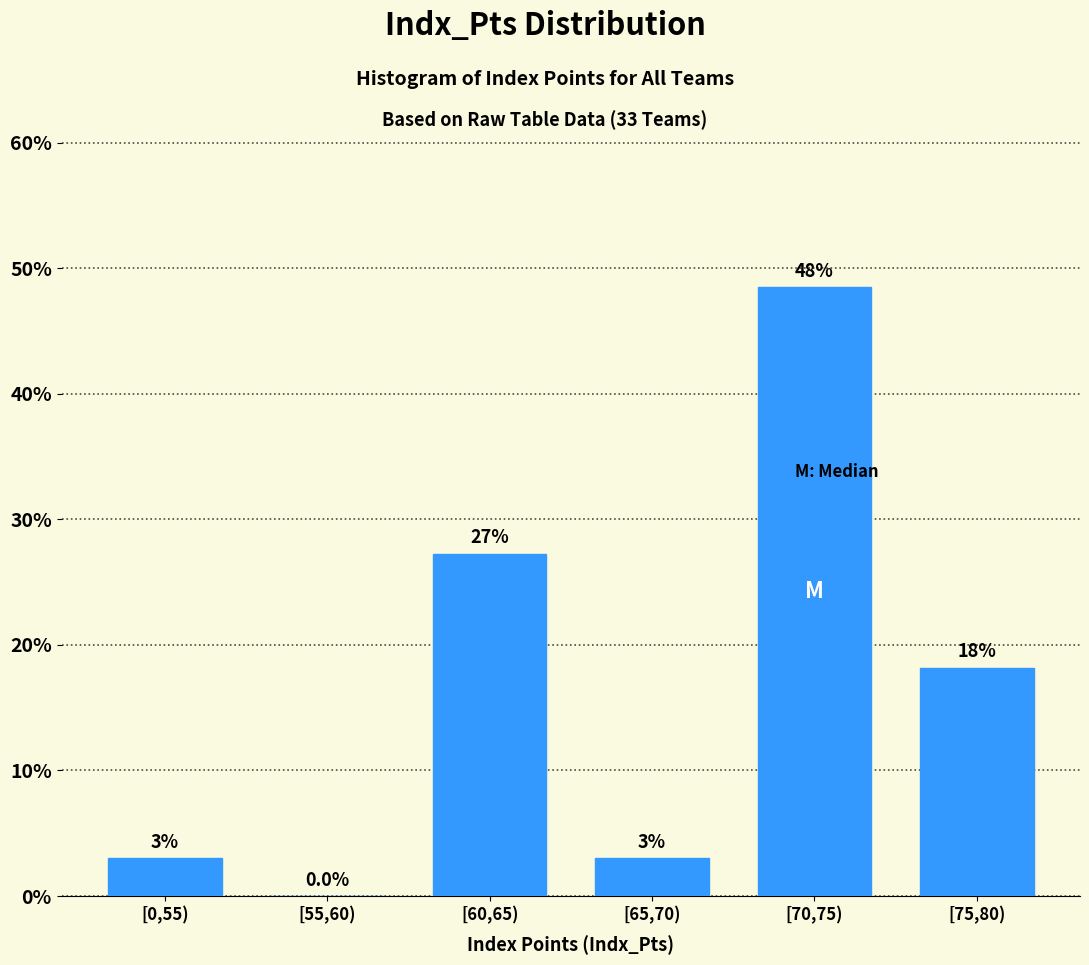

Reading right to left, extract all data points from this chart.

[75,80)=18.2	[70,75)=48.5	[65,70)=3.0	[60,65)=27.3	[55,60)=0.0	[0,55)=3.0